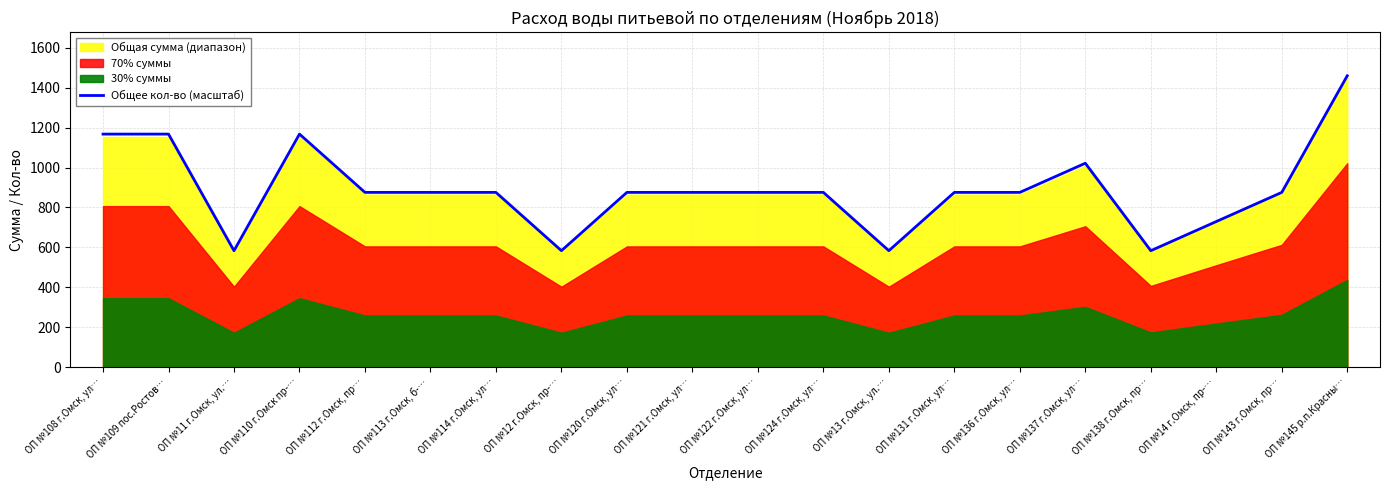

What is the sum of all values?

17801.3